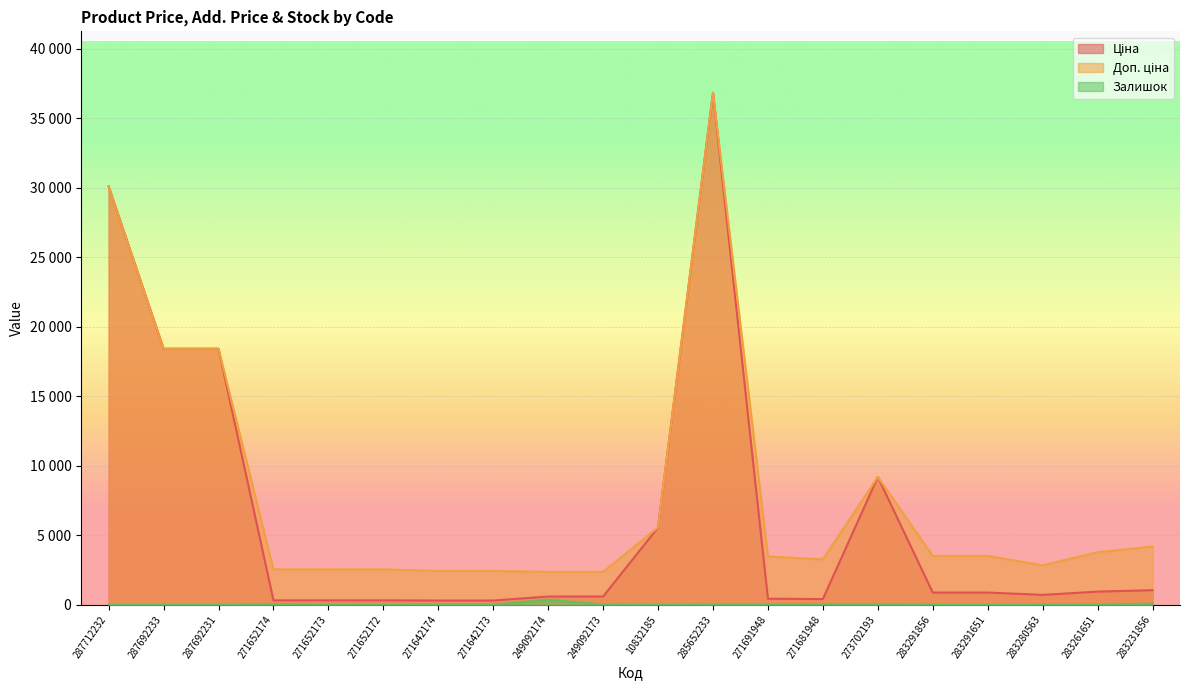

What is the value of the Залишок point at the 9th from the left?

365.0